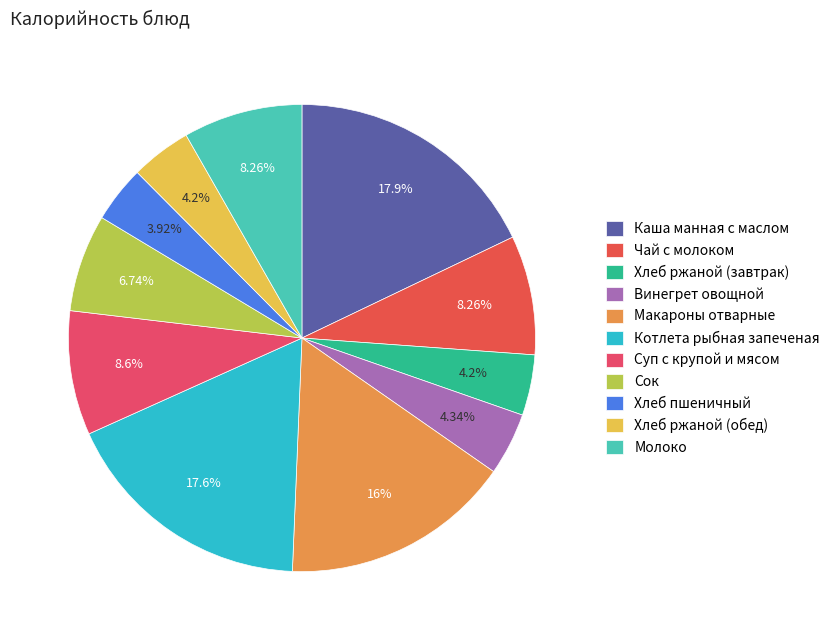

Is Котлета рыбная запеченая the majority of the pie?

No